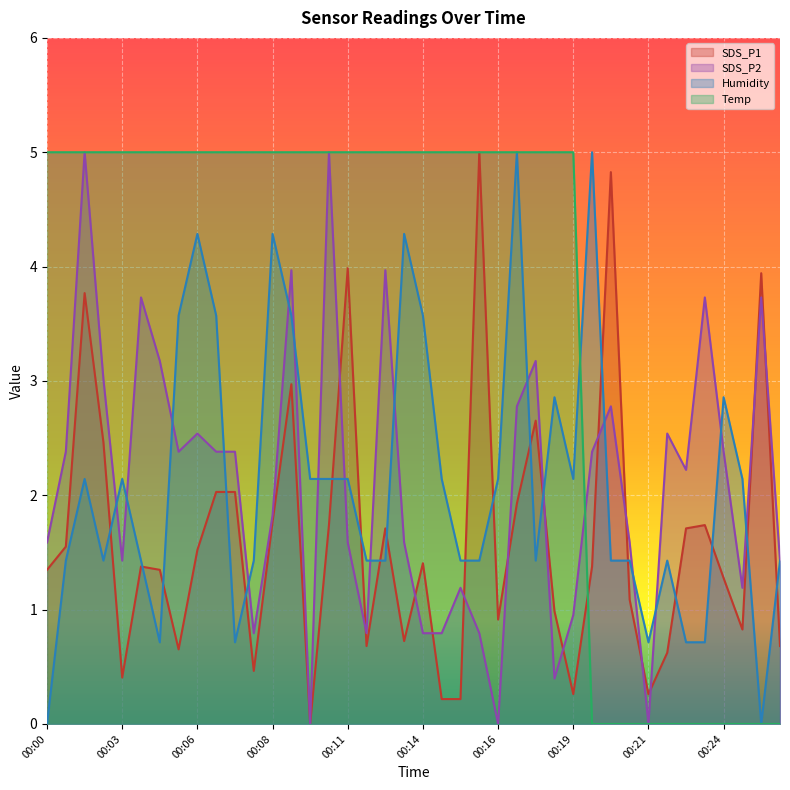

At 00:08, list the series in order from largest to smallest.

Temp, Humidity, SDS_P2, SDS_P1